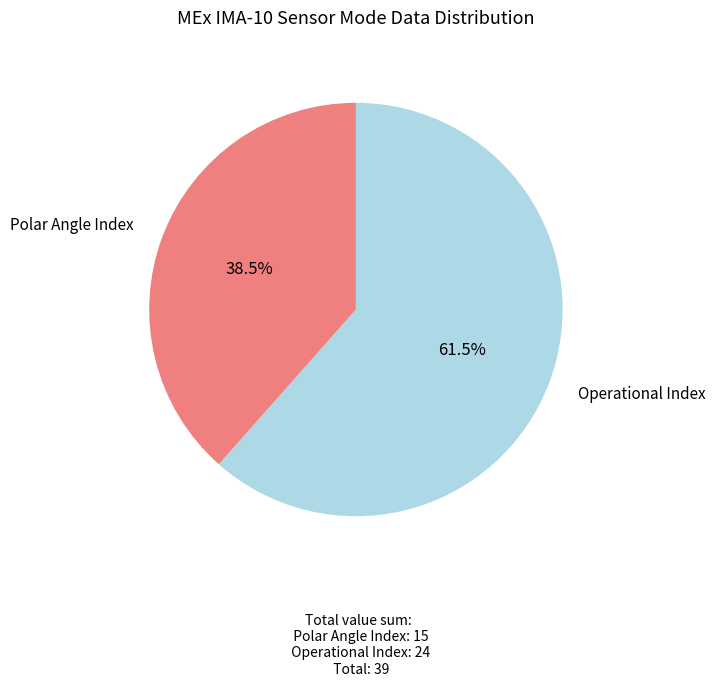

Count the number of slices in the pie.

2